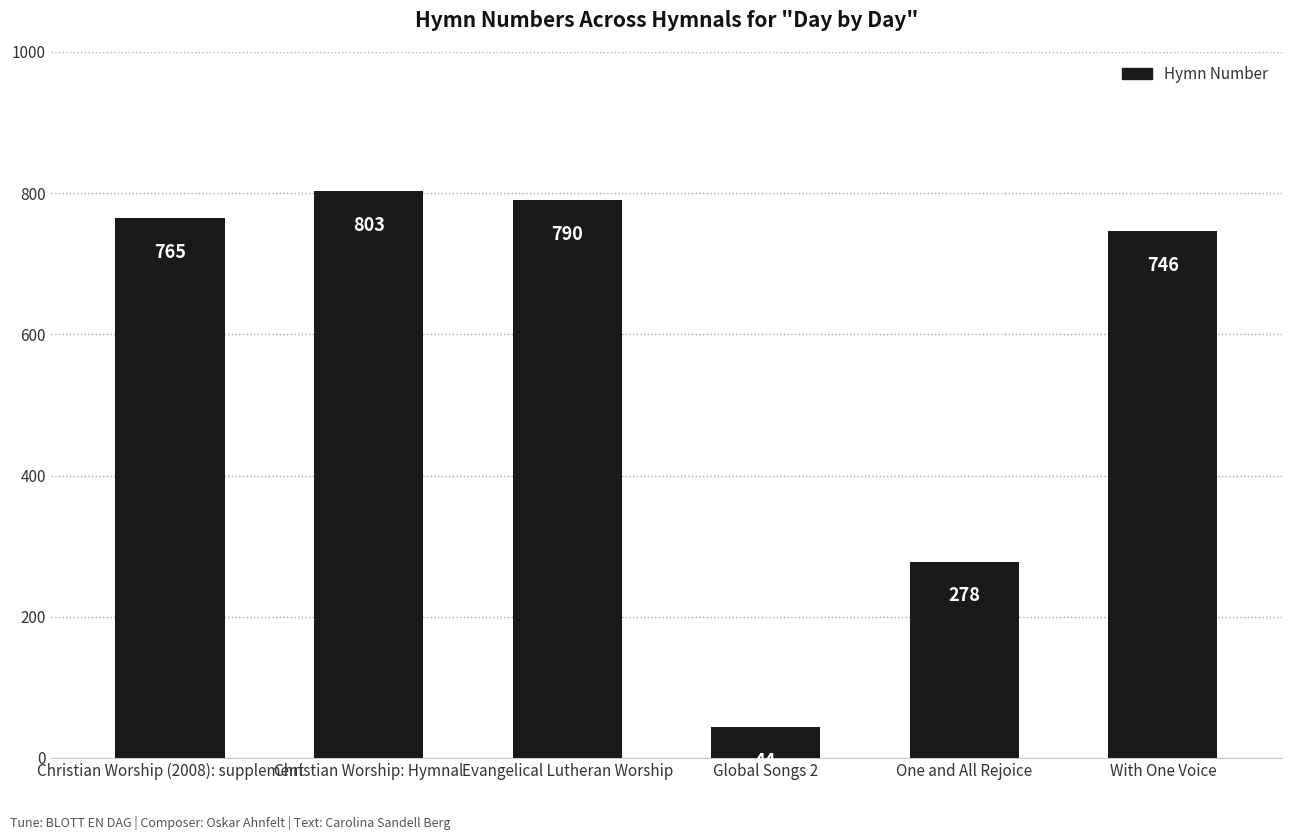

Approximately how many times larger is the value at With One Voice compared to Evangelical Lutheran Worship?

0.9